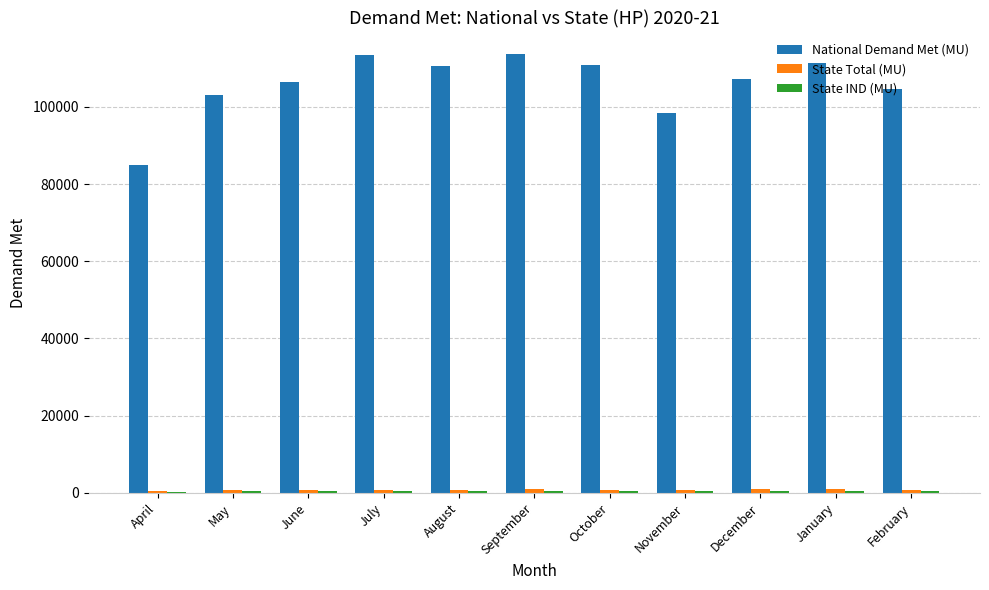

What is the maximum value shown in the chart?

113549.0